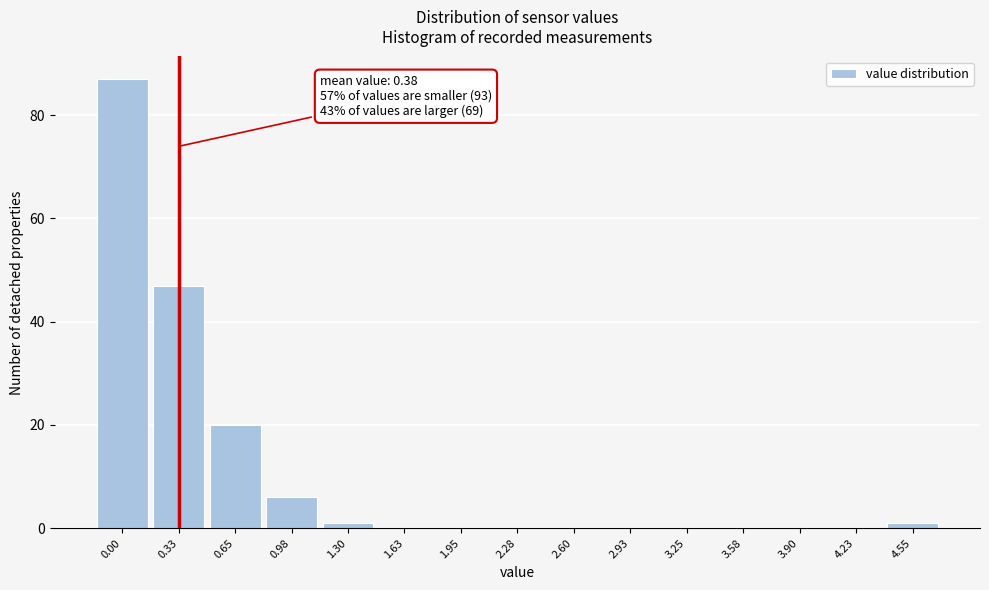

Reading right to left, transcribe all the data shown in this chart.

4.55=1	4.23=0	3.90=0	3.58=0	3.25=0	2.93=0	2.60=0	2.28=0	1.95=0	1.63=0	1.30=1	0.98=6	0.65=20	0.33=47	0.00=87